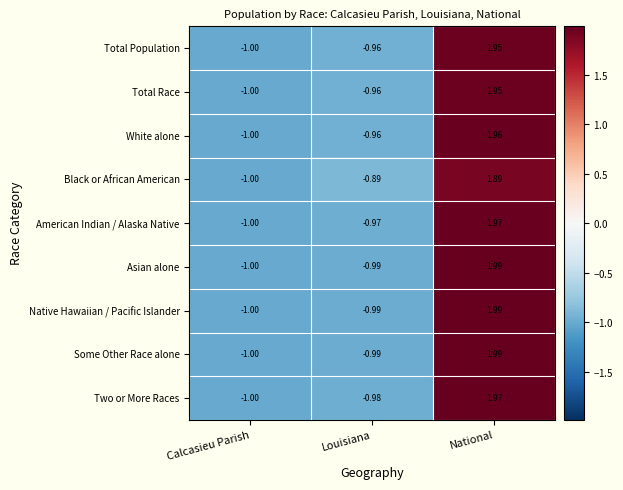

Between Calcasieu Parish and Louisiana, which series saw the biggest shift?

Black or African American